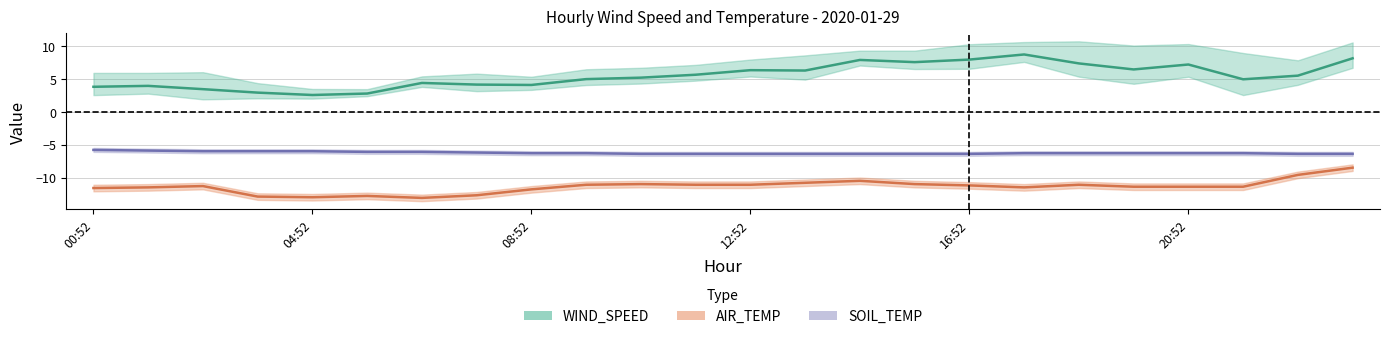

Which series has the largest range (max minus min)?

WIND_SPEED